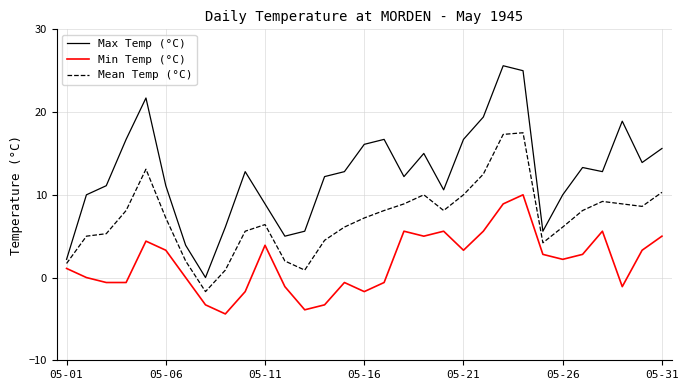

Rank the series by their average value, from highest to lowest.

Max Temp (°C), Mean Temp (°C), Min Temp (°C)